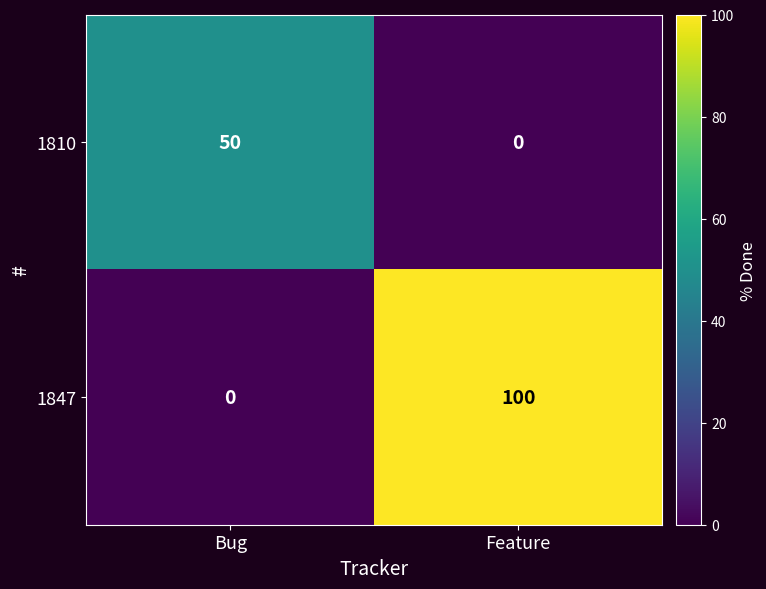

How many data points does each series have?

2